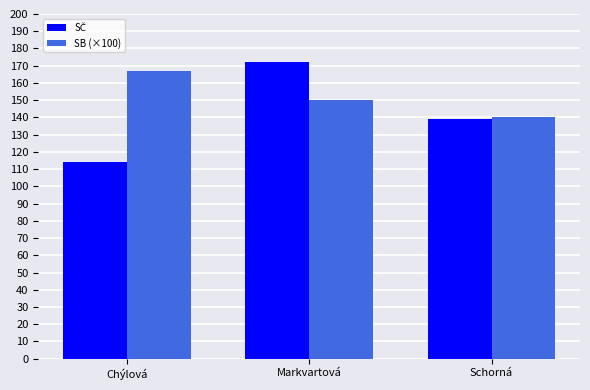

What is the label of the 2nd bar from the left?

Markvartová